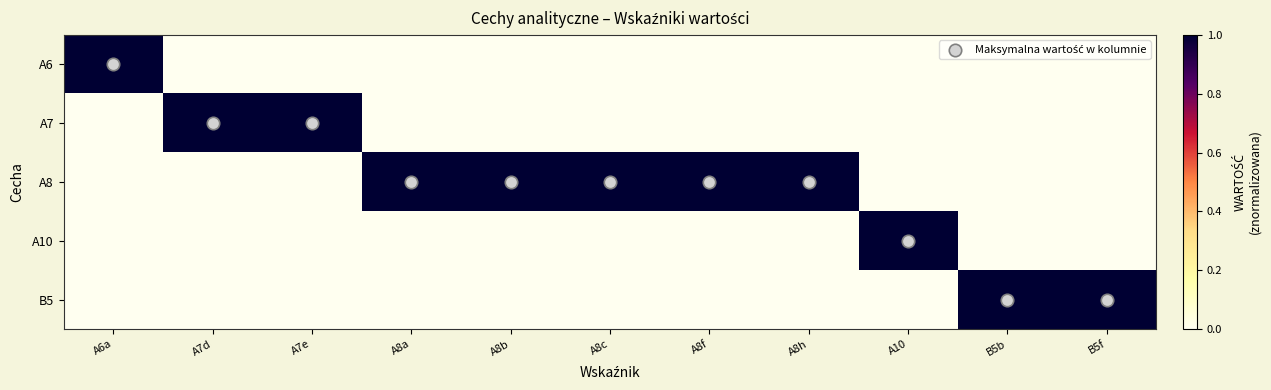

Which category has the highest value across all series?

B5b